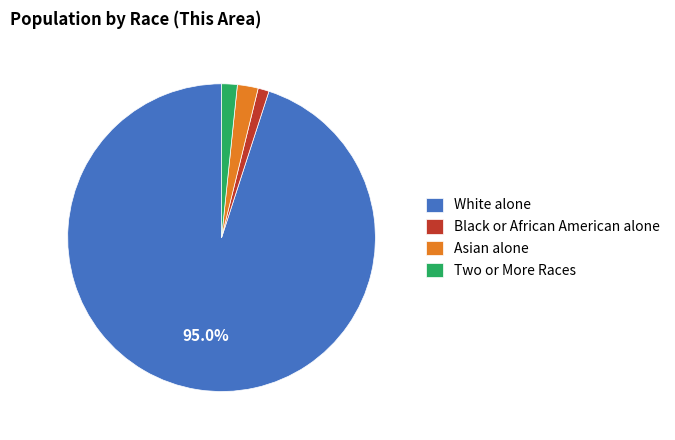

Does White alone account for over 50% of the chart?

Yes